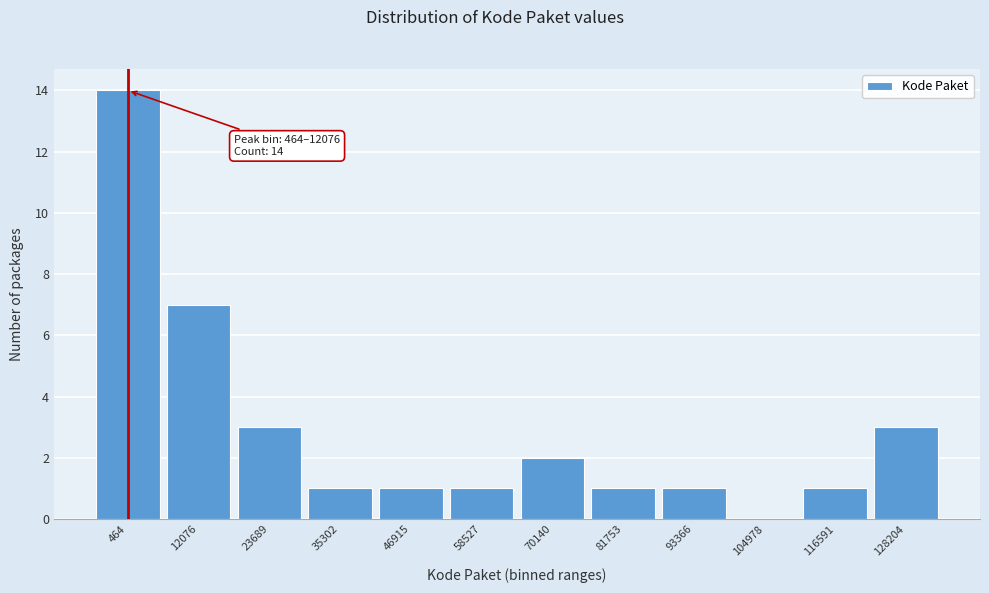

Reading left to right, list all the values displayed in this chart.

464=14	12076=7	23689=3	35302=1	46915=1	58527=1	70140=2	81753=1	93366=1	104978=0	116591=1	128204=3